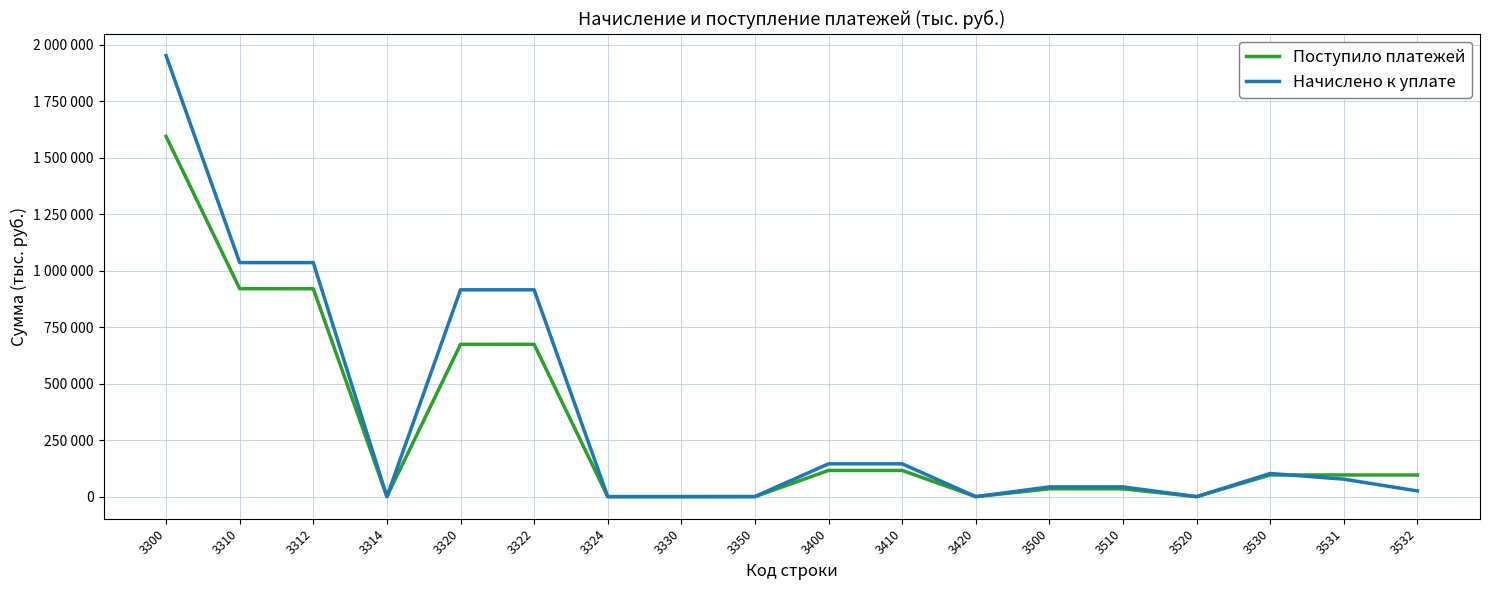

The value of Начислено к уплате at 3420 is 0. True or false?

True